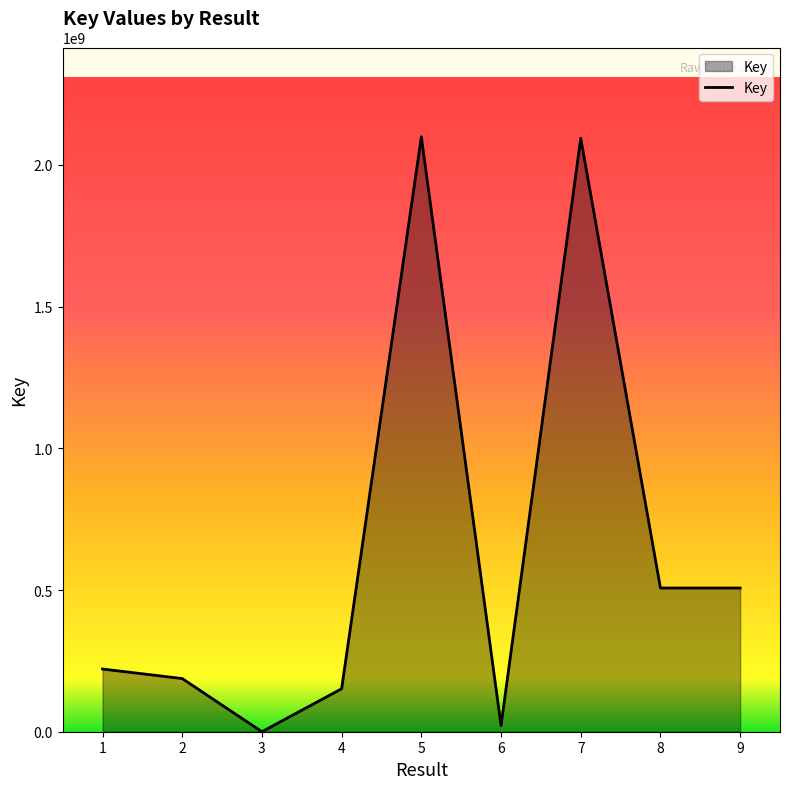

How many lines are shown in the chart?

1